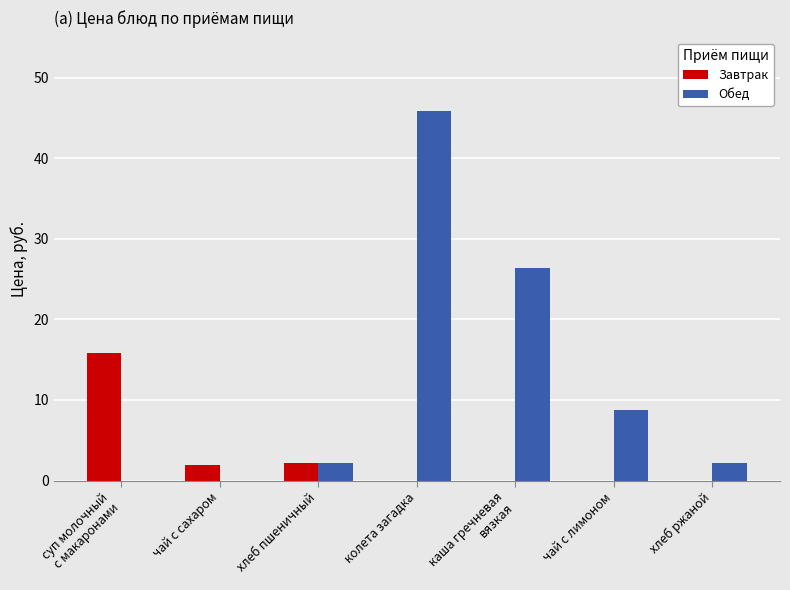

At which category is the sum across all series the highest?

колета загадка